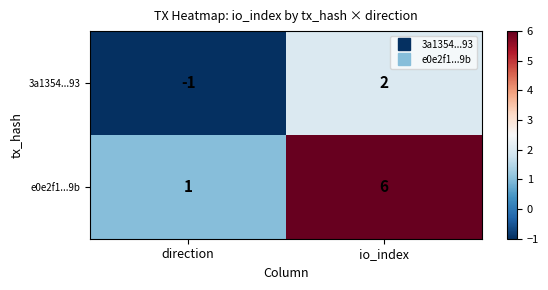

At which category does the chart reach its peak across all series?

io_index